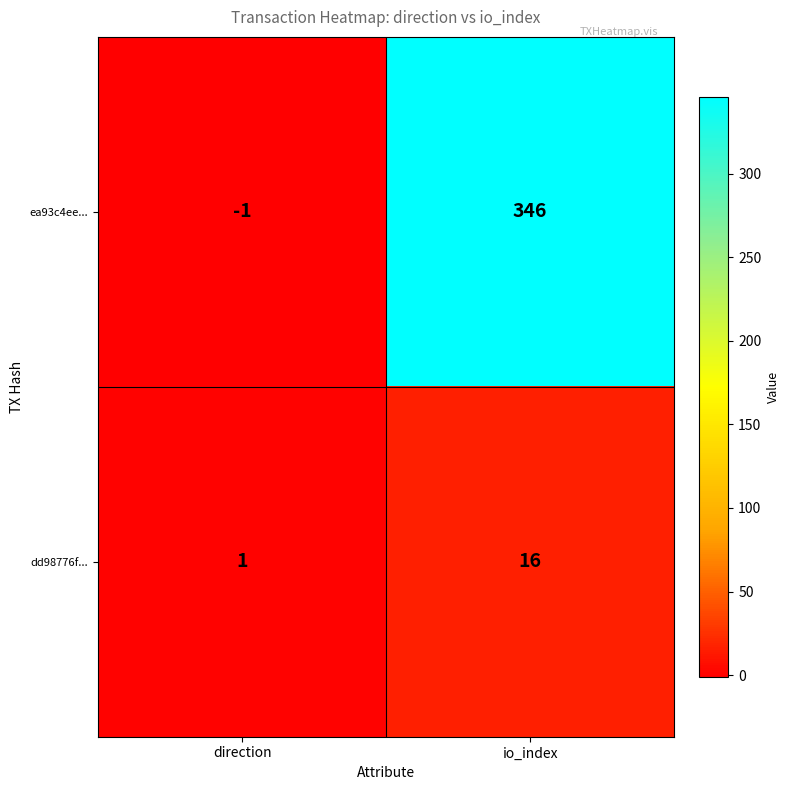

Reading left to right, extract all data points from this chart.

ea93c4ee...: -1	346
dd98776f...: 1	16